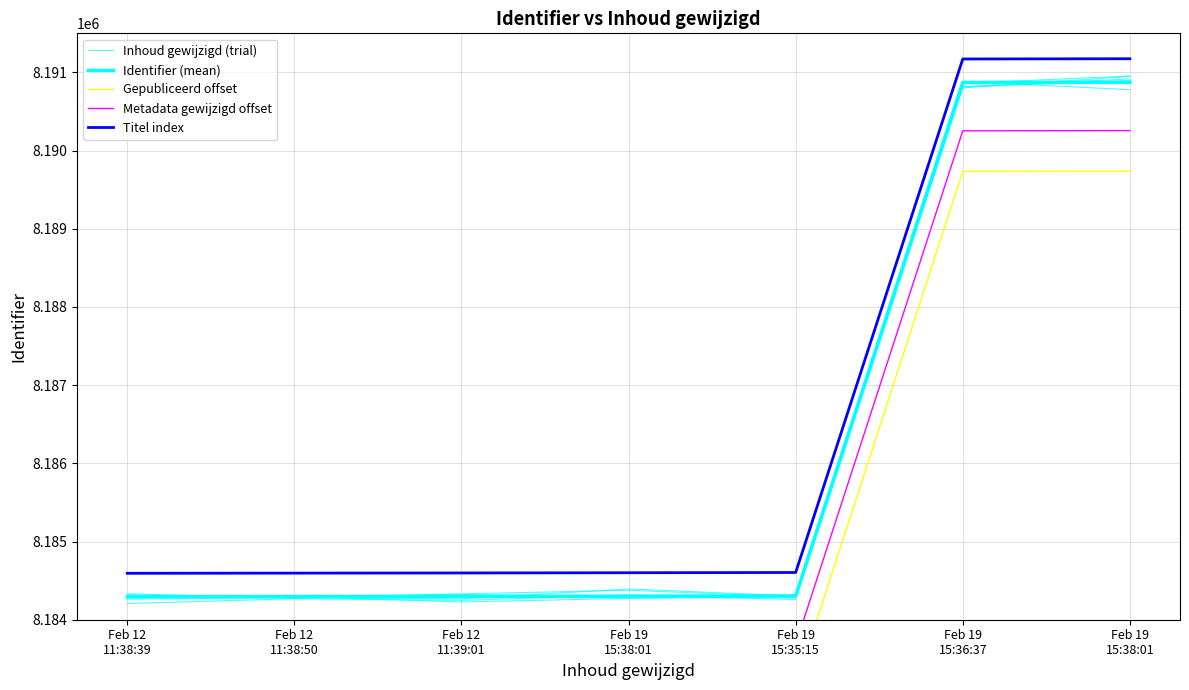

Rank the categories by Inhoud gewijzigd (trial) value from lowest to highest.

Feb 12
11:38:50, Feb 19
15:35:15, Feb 12
11:38:39, Feb 12
11:39:01, Feb 19
15:38:01, Feb 19
15:36:37, Feb 19
15:38:01